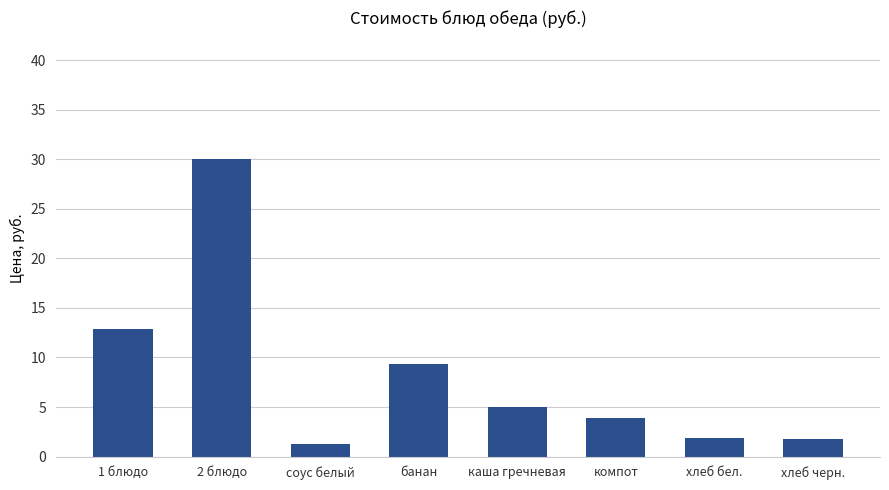

How many series are shown in this chart?

1